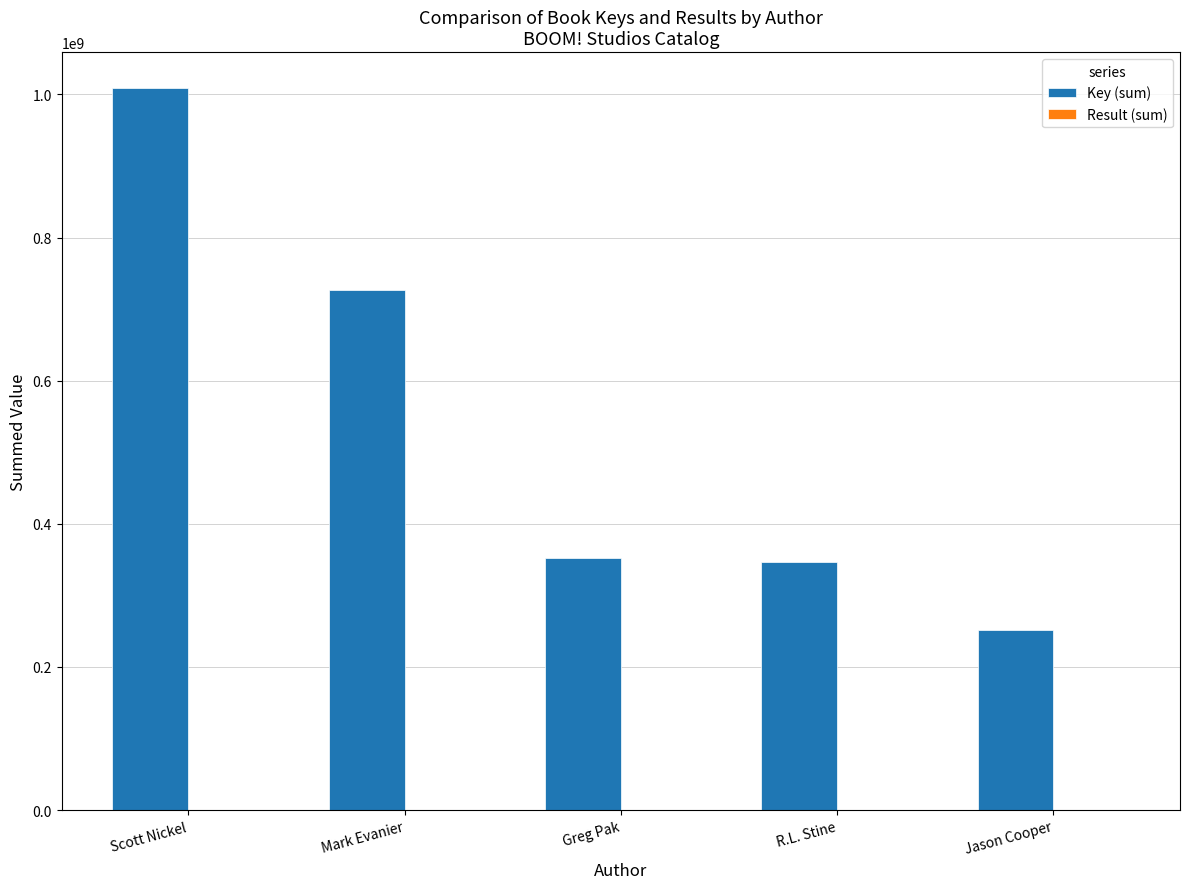

Which series has the largest total across all categories?

Key (sum)